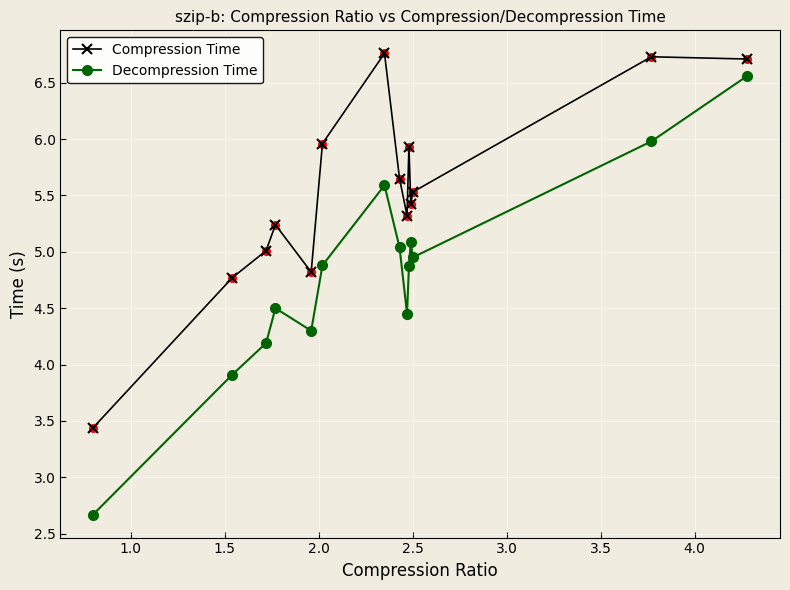

Which series has the largest range (max minus min)?

Decompression Time